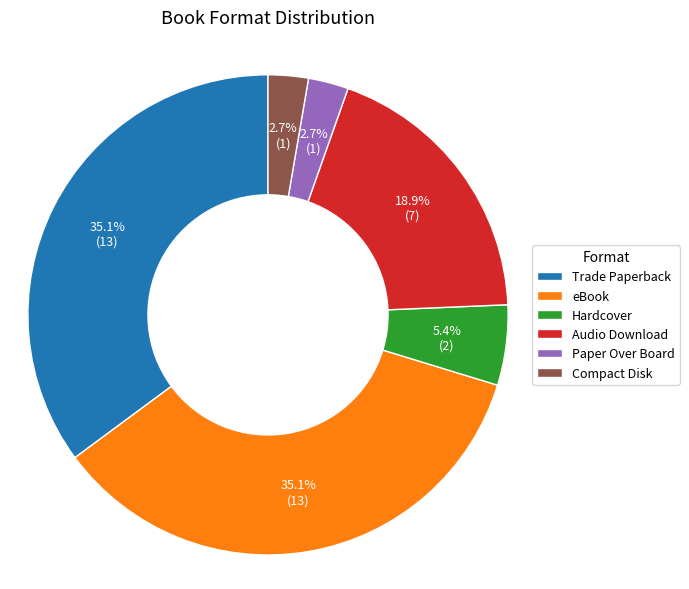

True or false: Audio Download accounts for 10% of the total.

False